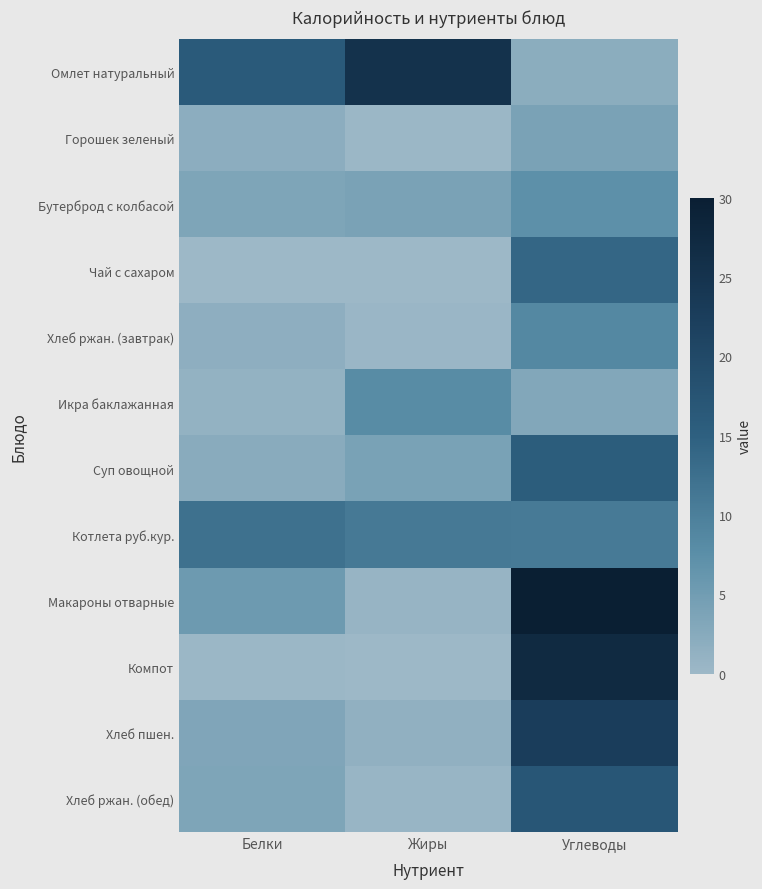

True or false: Хлеб пшен. has a value of 22.5 at Углеводы.

True